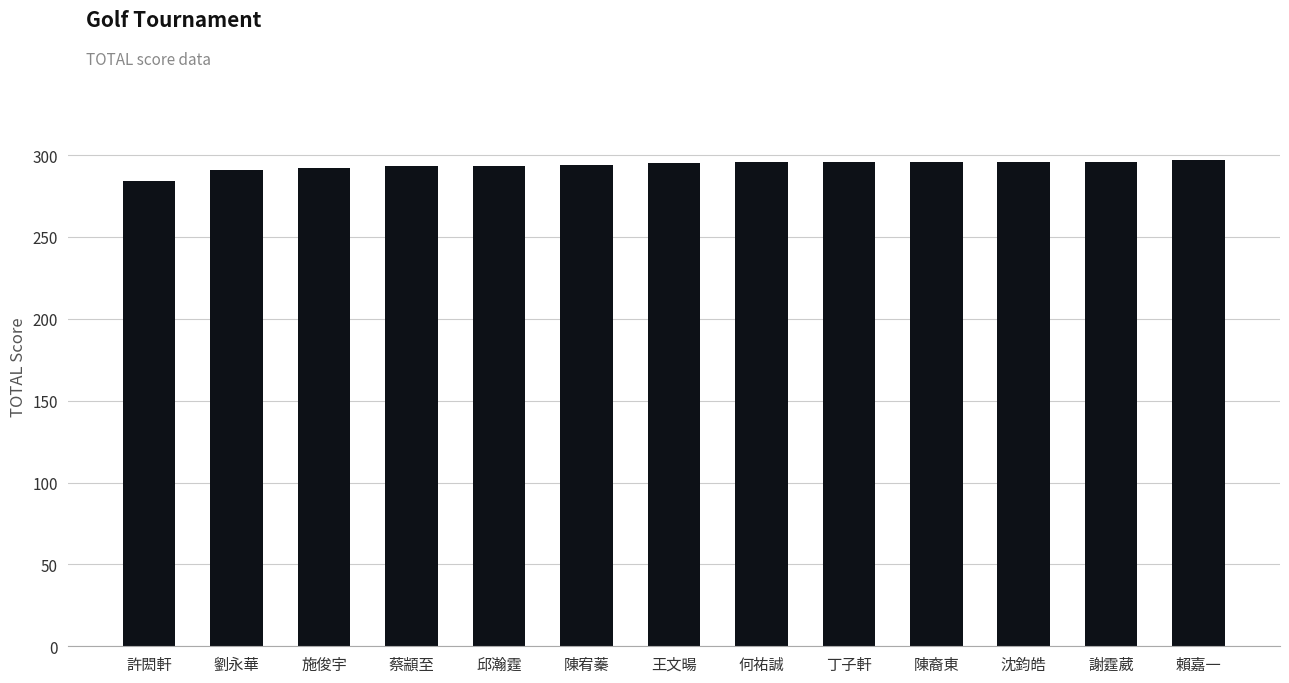

What is the difference between the second highest and second lowest values?

5